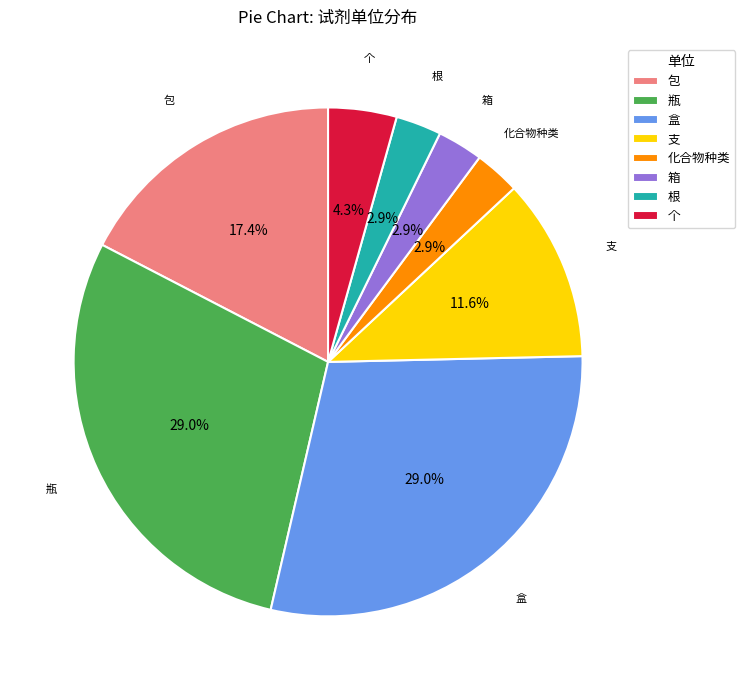

To the nearest percent, what portion does 瓶 represent?

29%